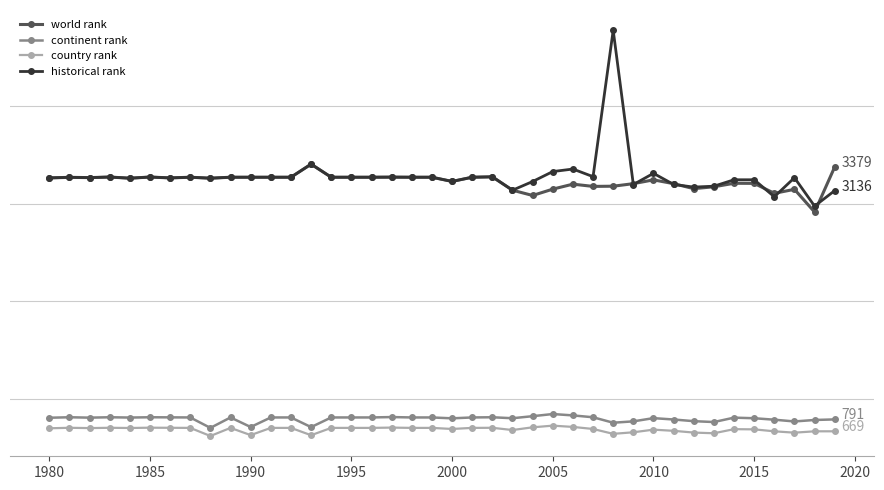

True or false: historical rank and country rank cross at least once.

False